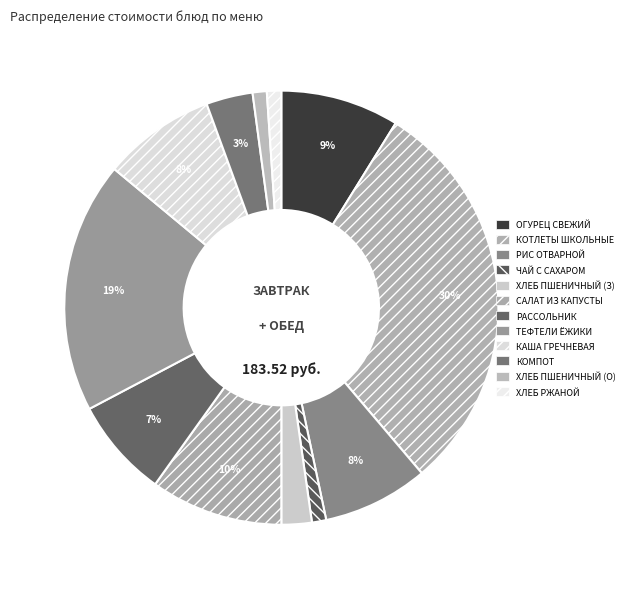

To the nearest percent, what is the difference between the largest and smallest slice percentages?

29%